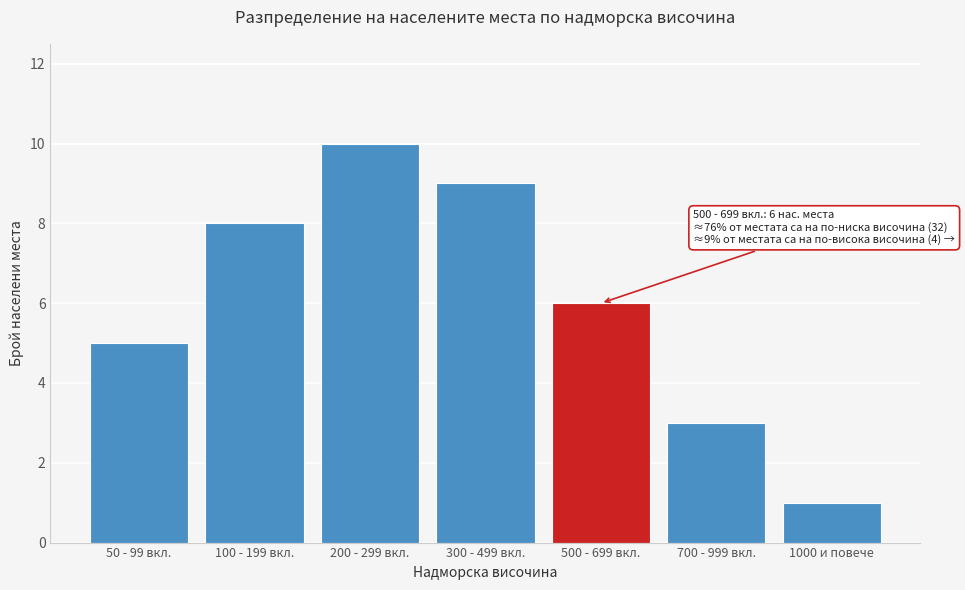

Reading right to left, extract all data points from this chart.

1000 и повече=1	700 - 999 вкл.=3	500 - 699 вкл.=6	300 - 499 вкл.=9	200 - 299 вкл.=10	100 - 199 вкл.=8	50 - 99 вкл.=5